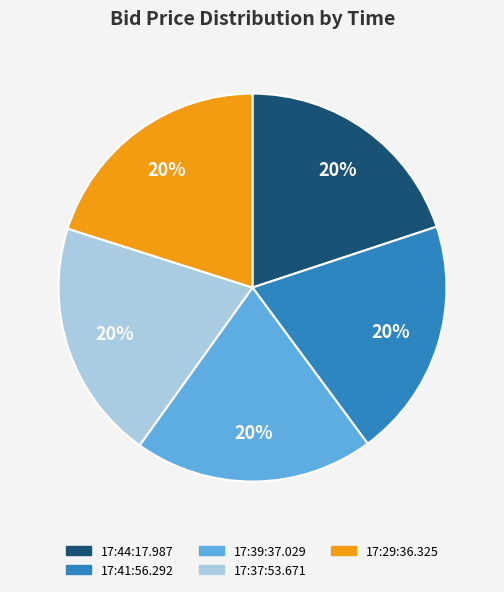

To the nearest percent, what portion does 17:41:56.292 represent?

20%